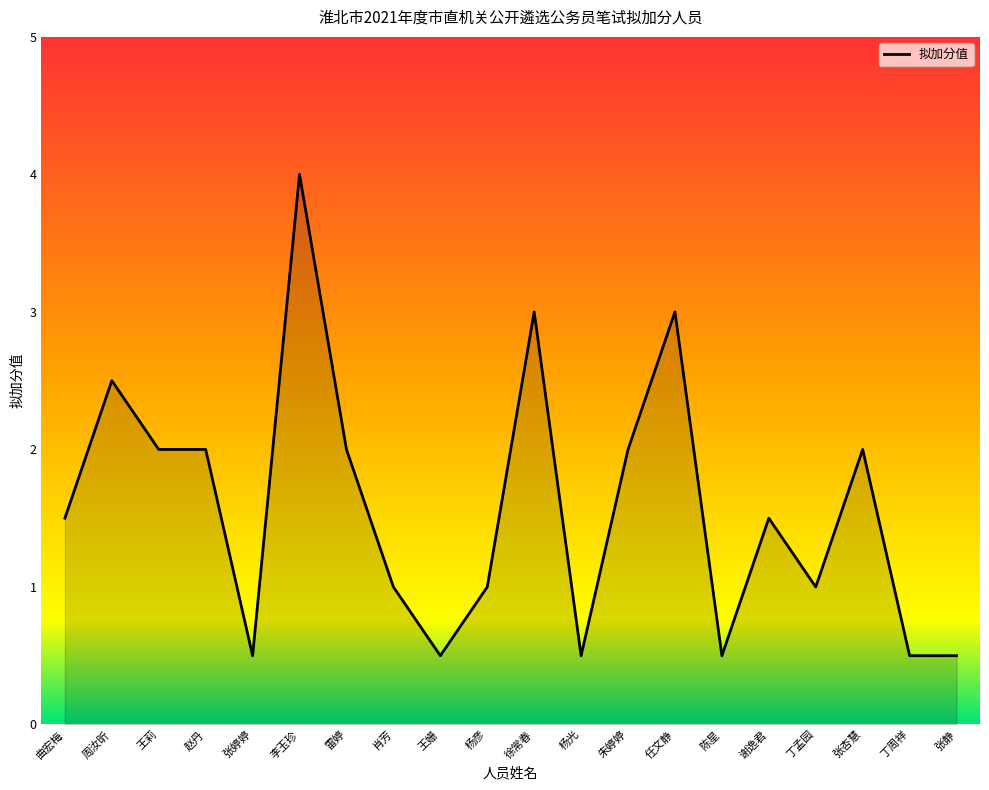

What is the sum of the values at 谢逸君 and 张杏慧?

3.5